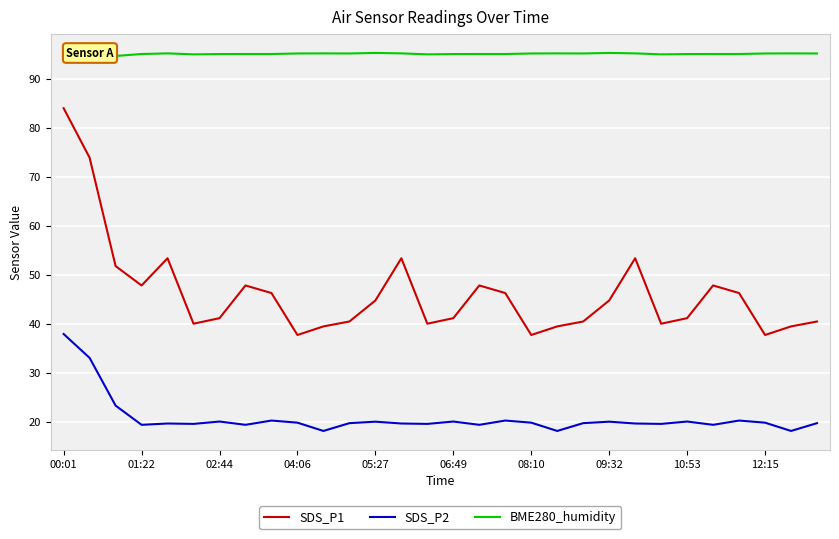

Which series has the largest total across all categories?

BME280_humidity